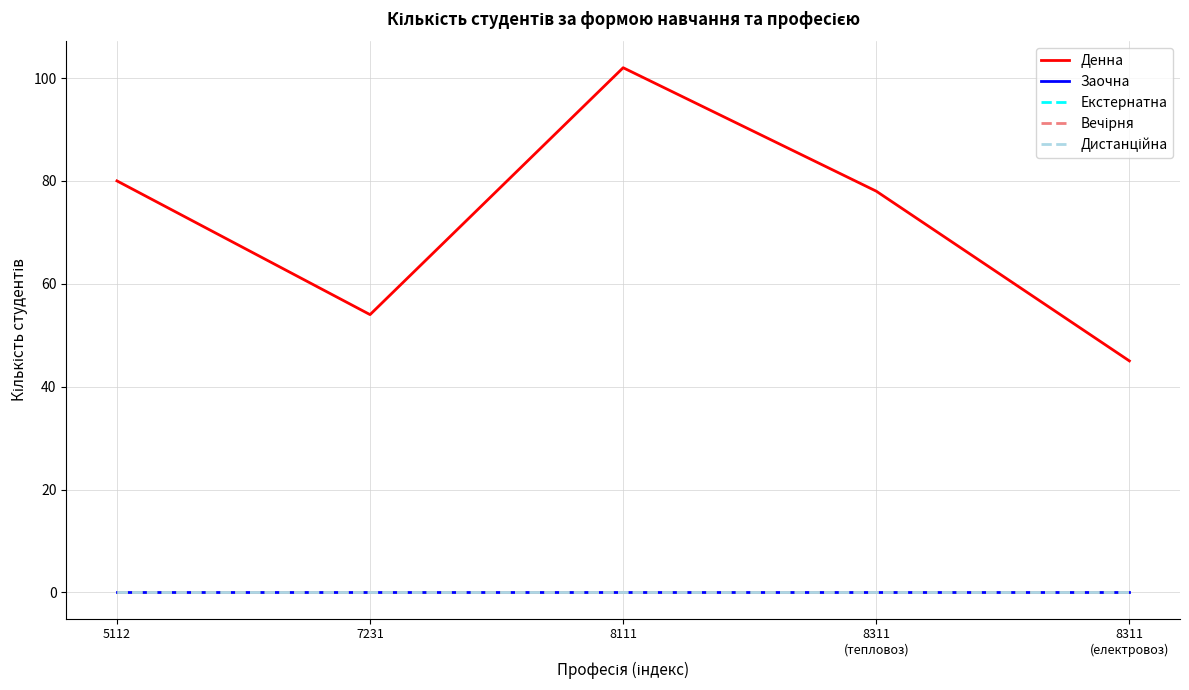

Which series has the largest total across all categories?

Денна